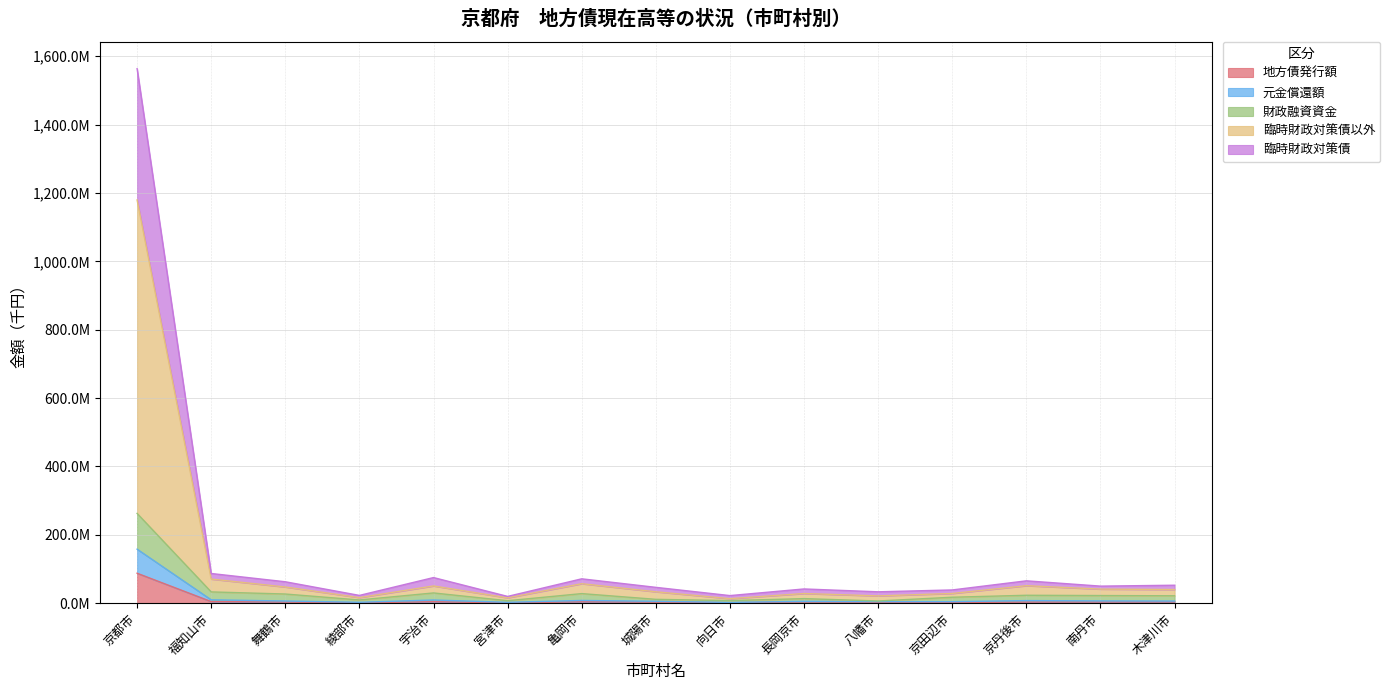

What position from the left is 向日市?

9